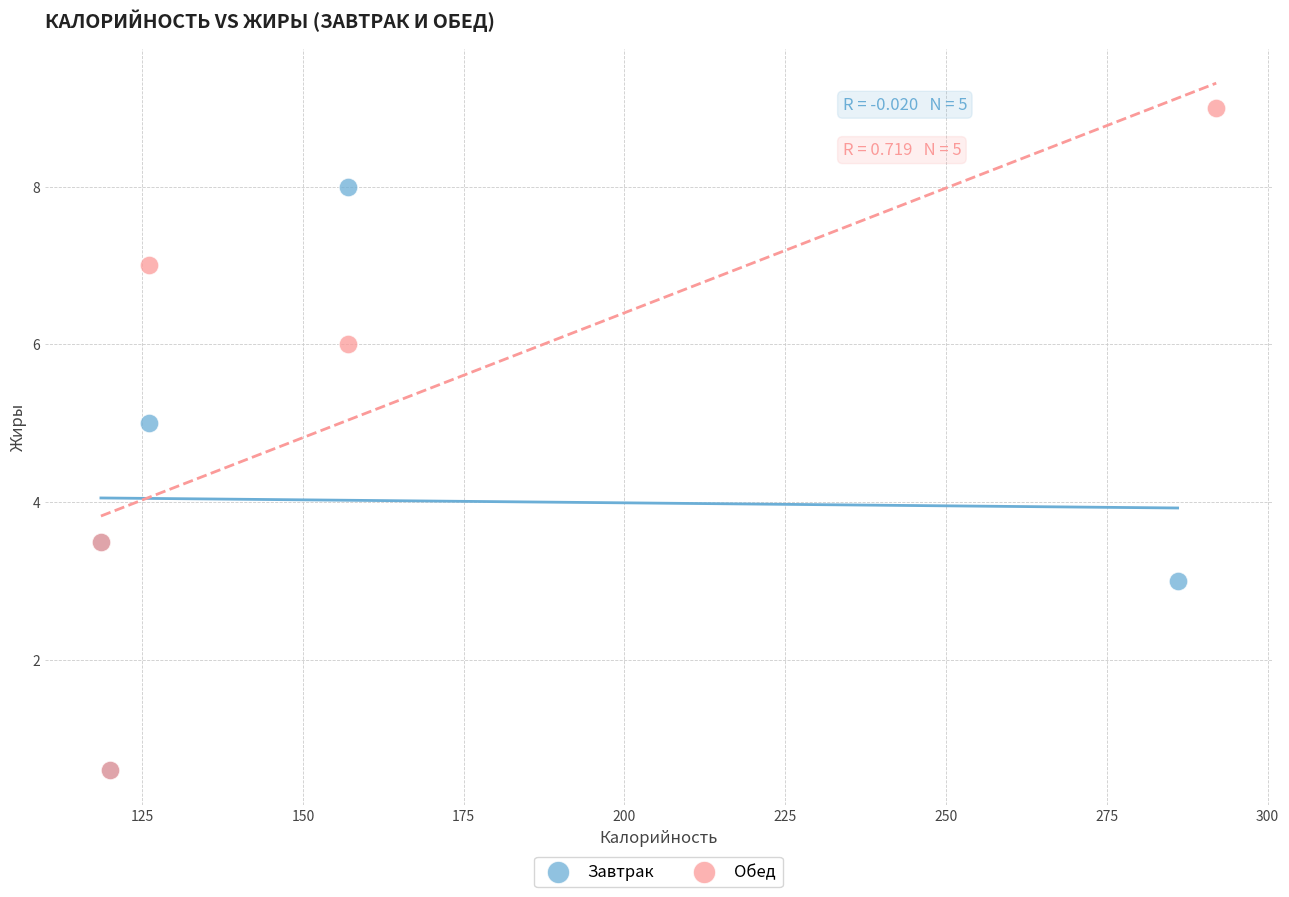

Which series reaches the maximum Y coordinate?

Обед